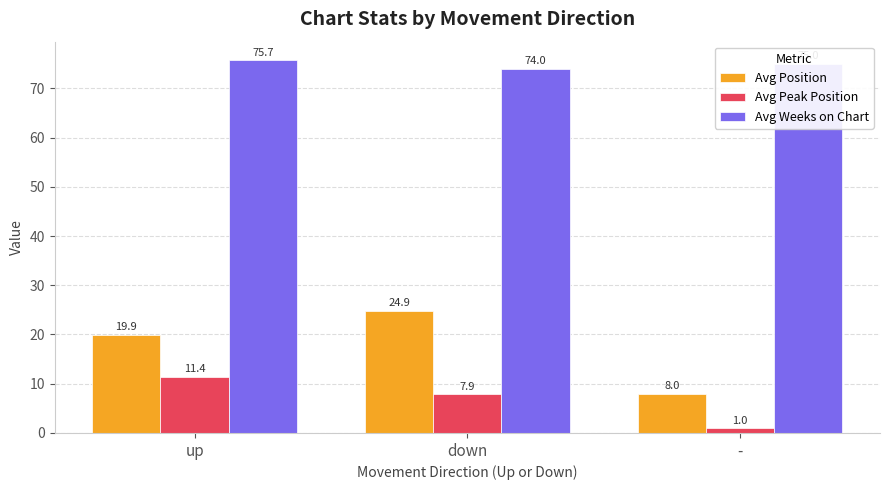

List the series in order of their overall mean, highest first.

Avg Weeks on Chart, Avg Position, Avg Peak Position